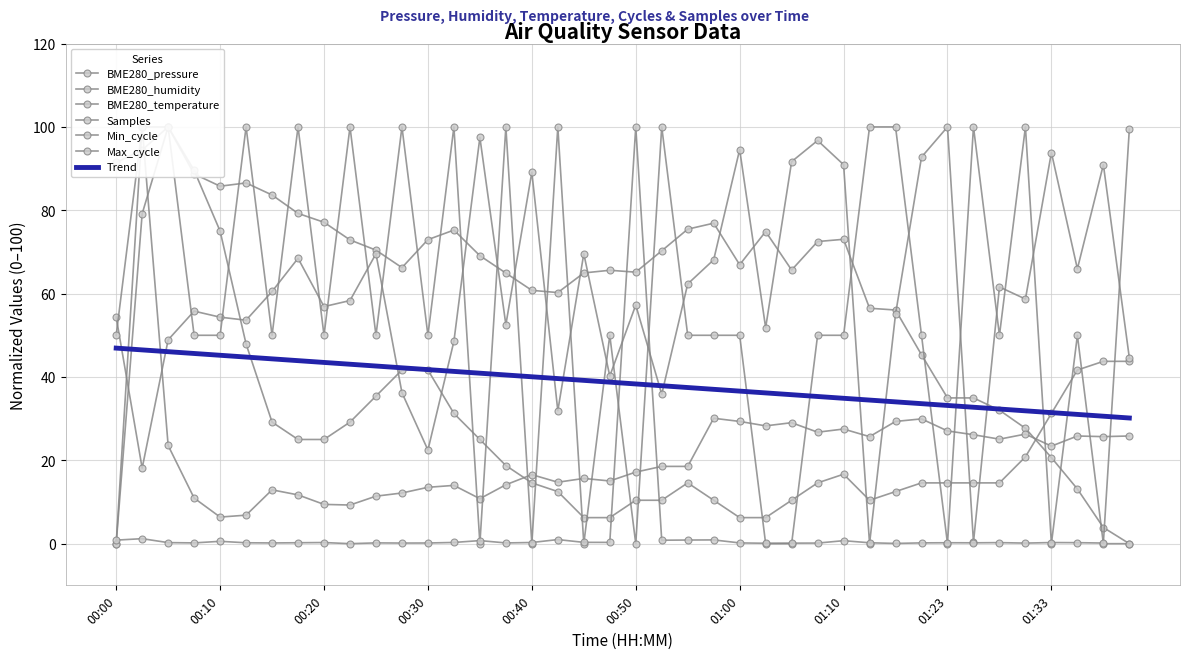

How many lines are shown in the chart?

6